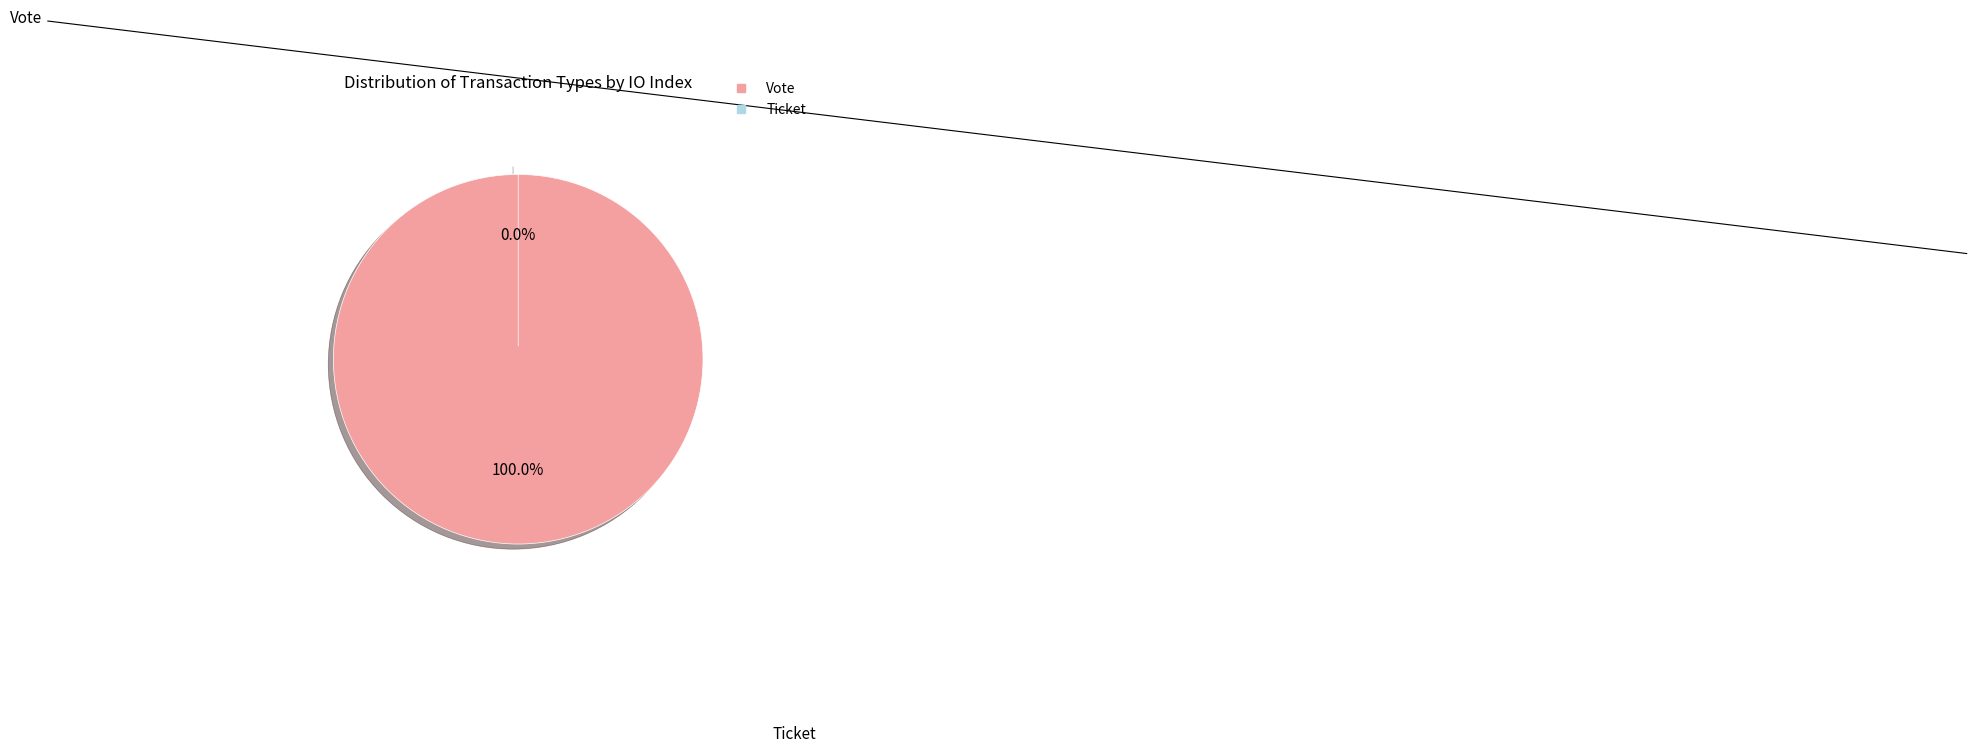

Which slice represents more than half of the pie?

Vote